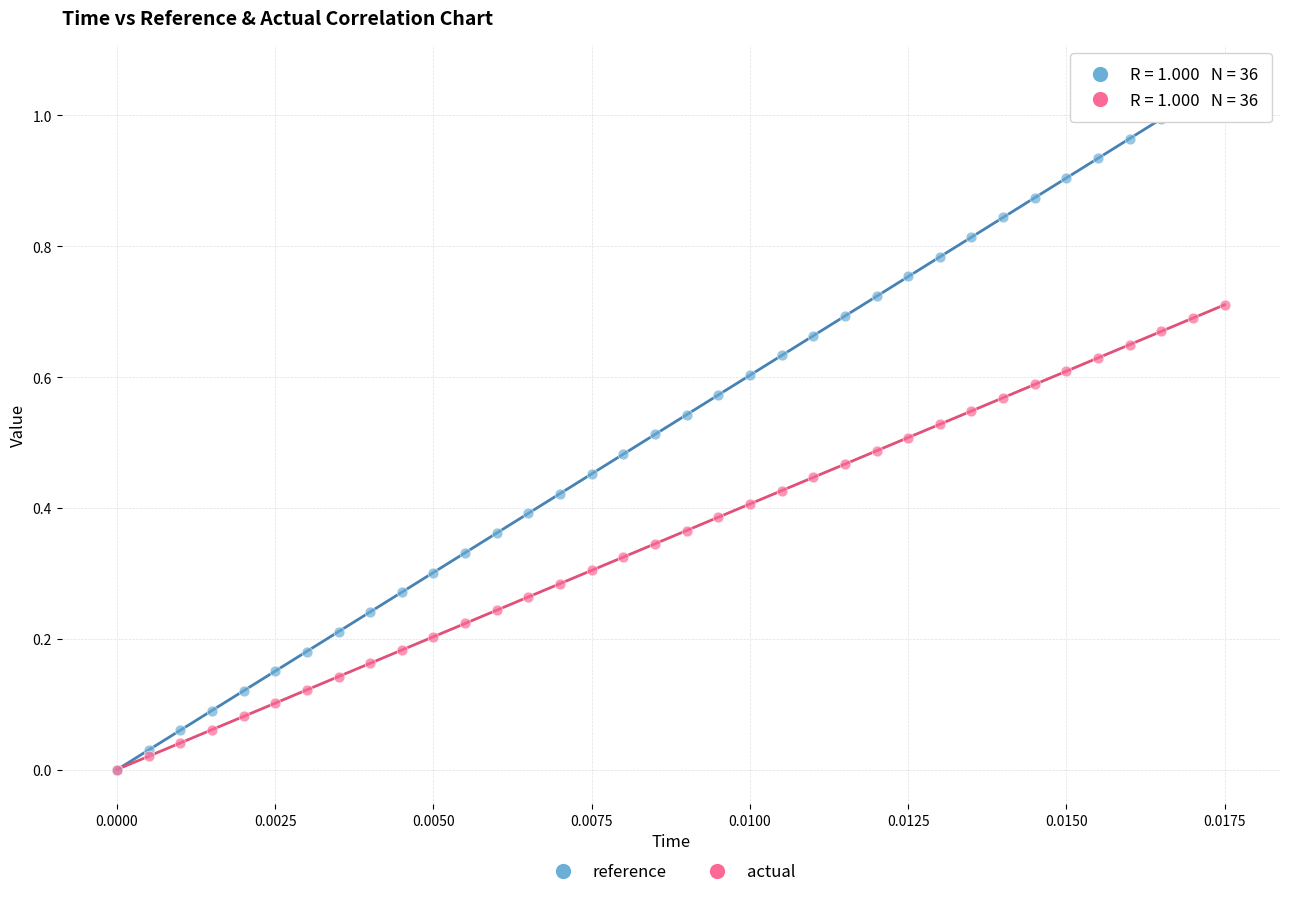

What are all the series names shown in the legend?

reference, actual